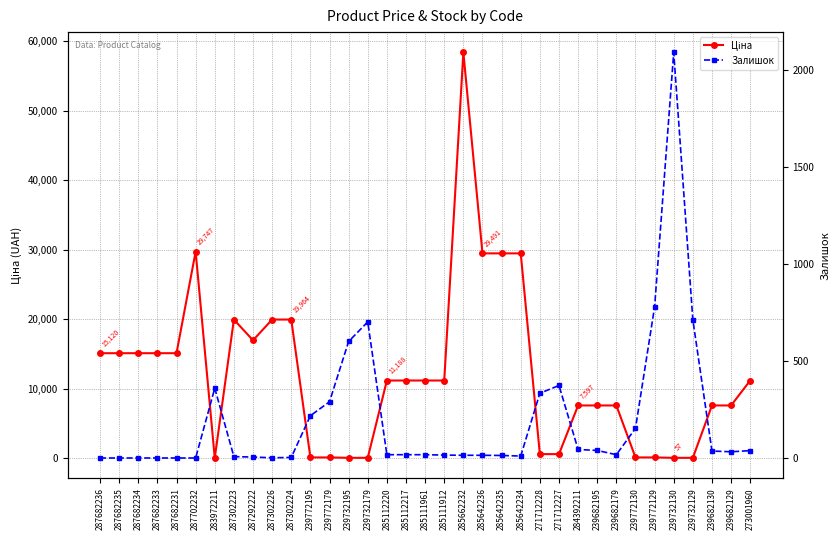

How many values in Залишок are above zero?

29